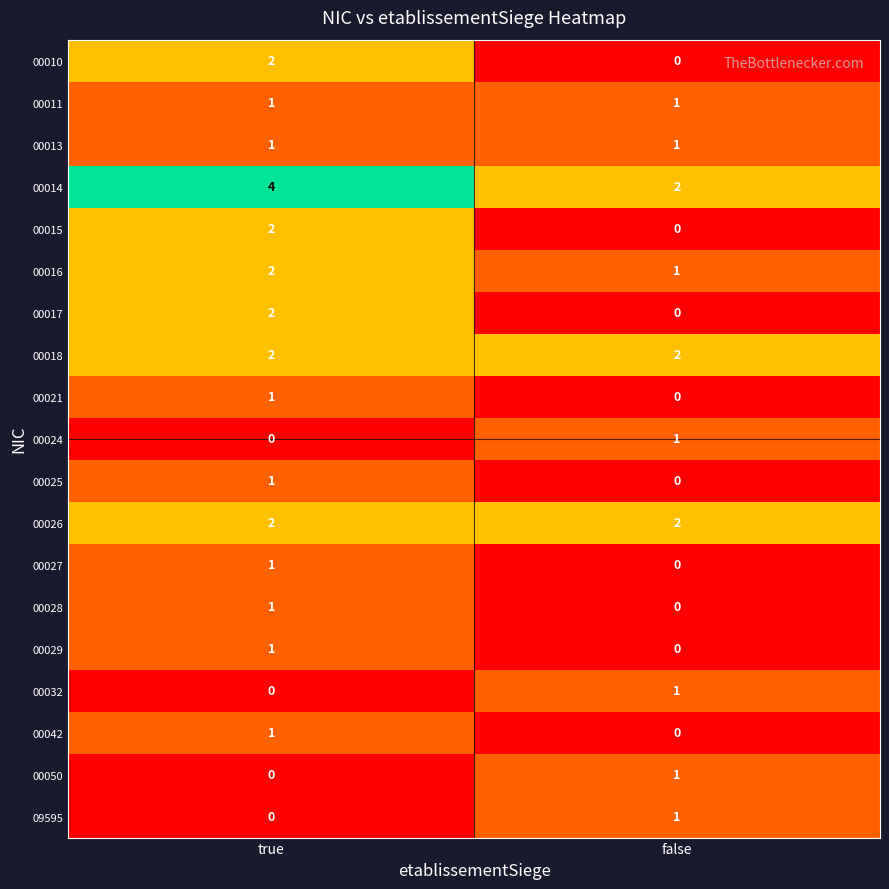

What is the greatest value displayed?

4